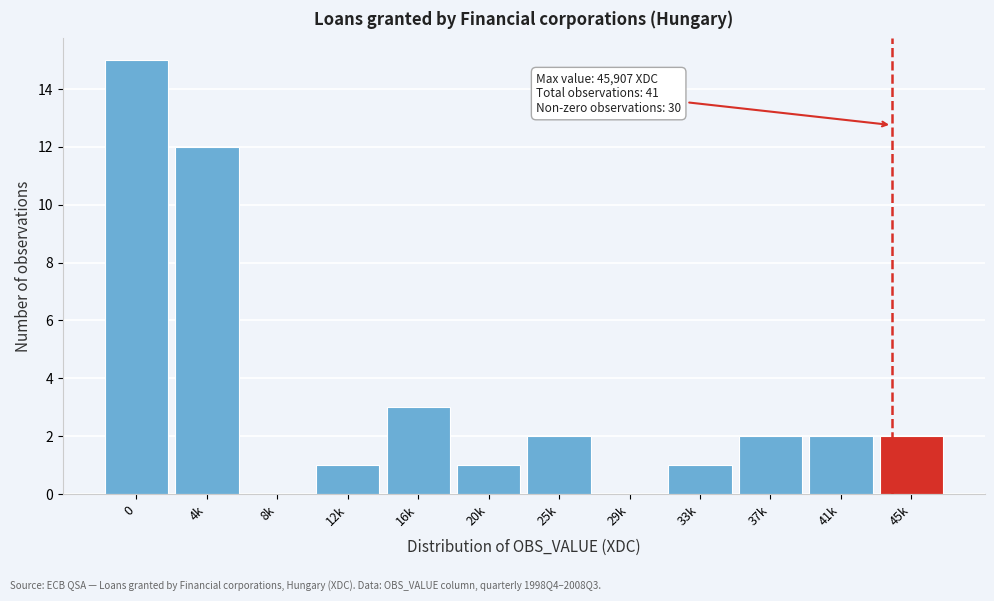

Reading left to right, extract all data points from this chart.

0=15	4k=12	8k=0	12k=1	16k=3	20k=1	25k=2	29k=0	33k=1	37k=2	41k=2	45k=2